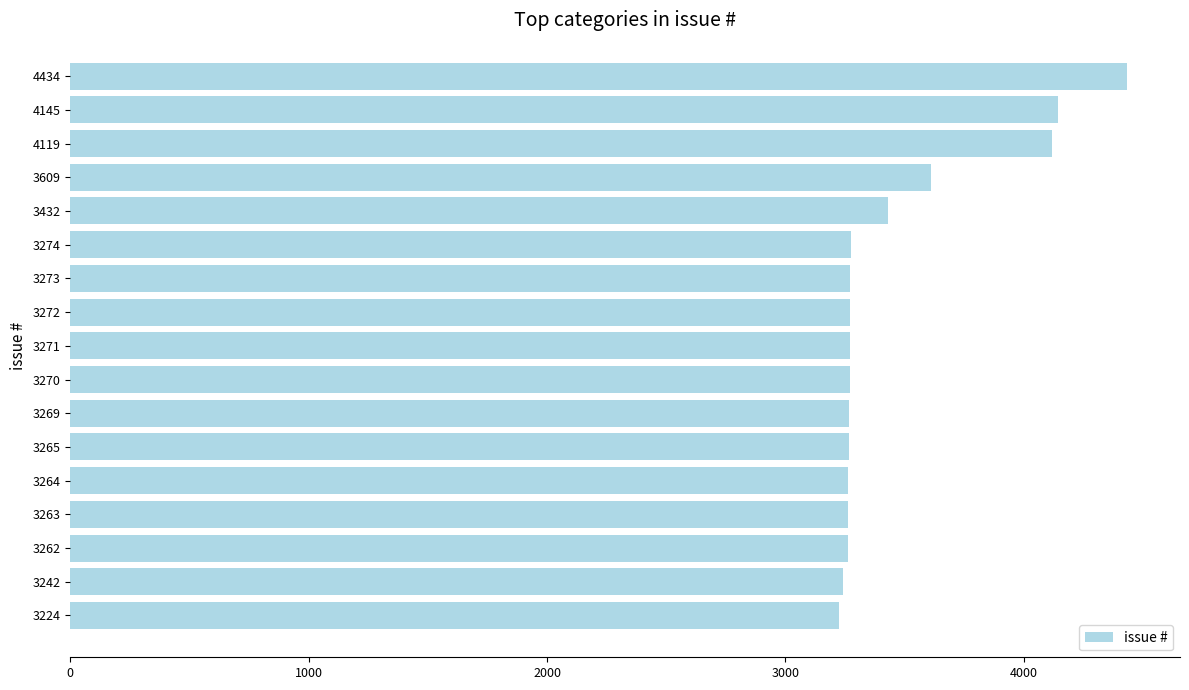

What is the sum of all values?

58888